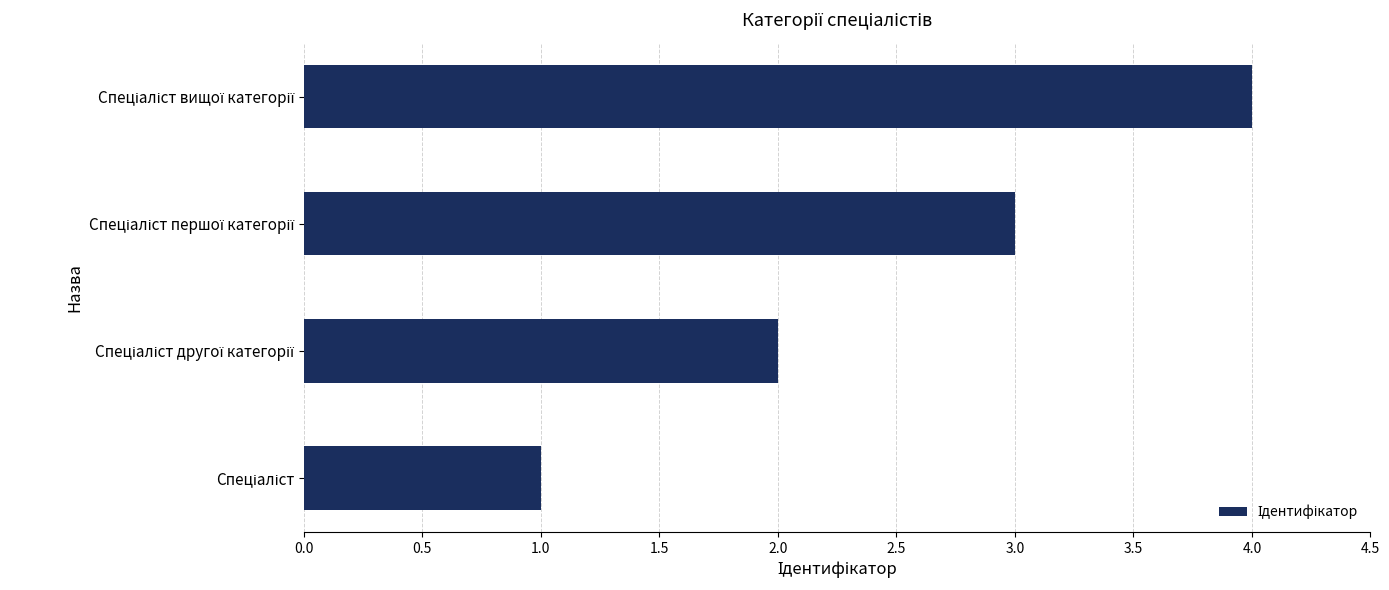

What is the maximum value shown in the chart?

4